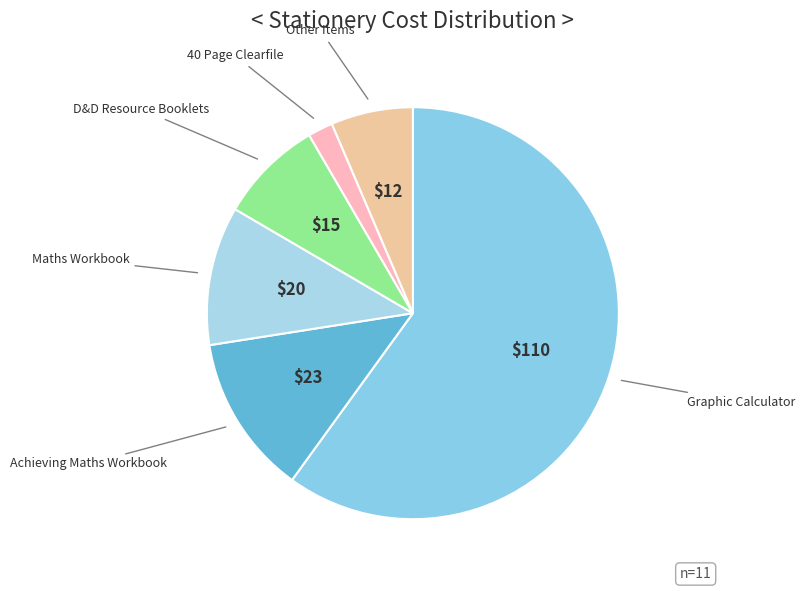

Count the number of slices in the pie.

6